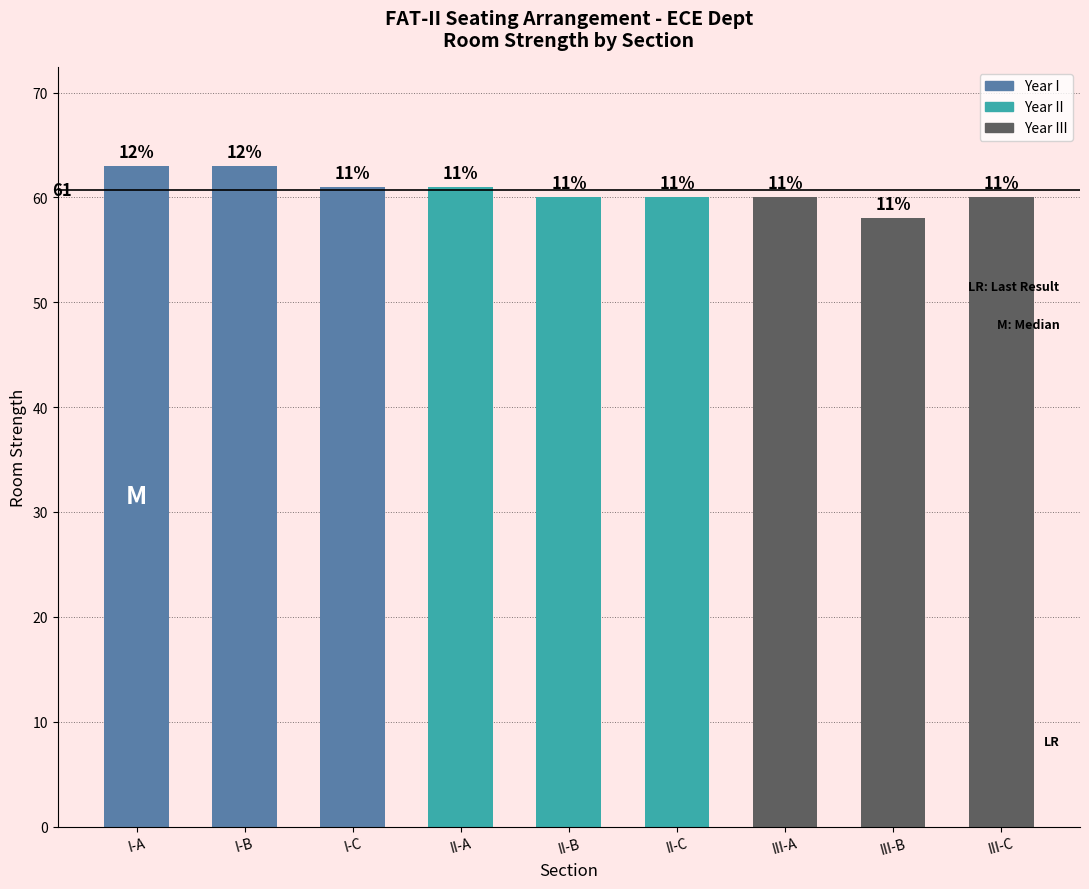

Reading left to right, transcribe all the data shown in this chart.

I-A=63	I-B=63	I-C=61	II-A=61	II-B=60	II-C=60	III-A=60	III-B=58	III-C=60